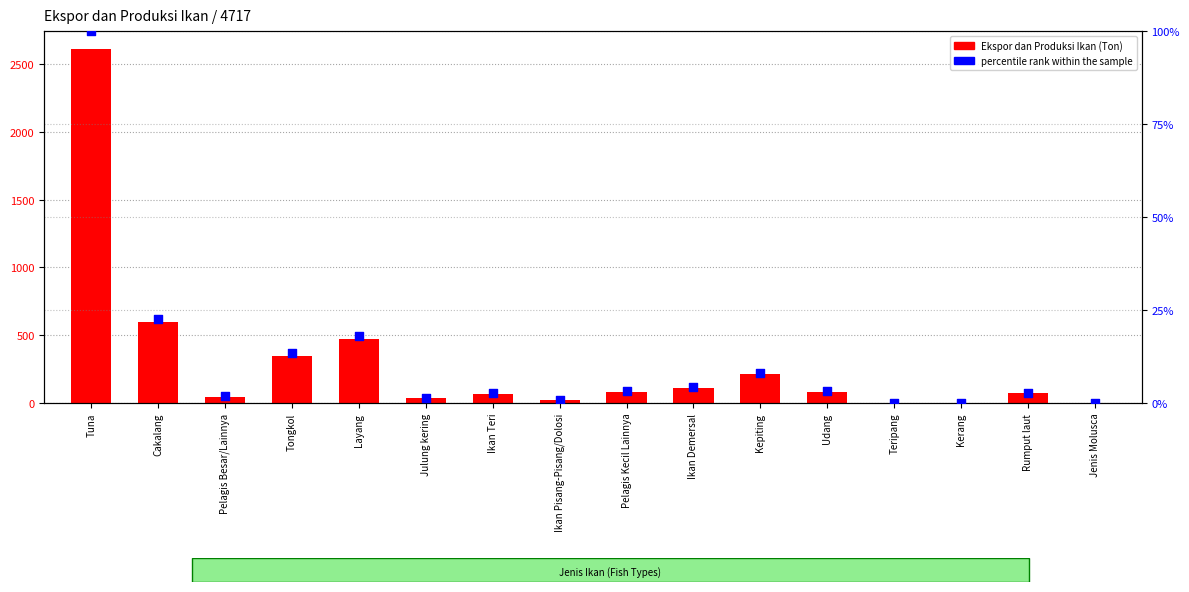

What is the total value across all series at Udang?

86.2